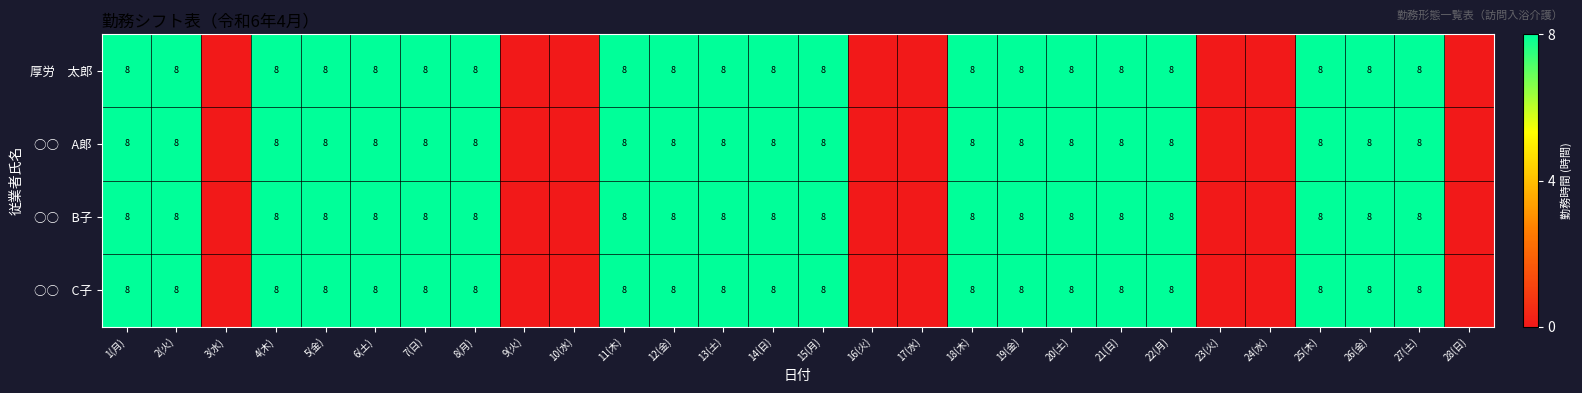

What is the total value across all series at 4(木)?

32